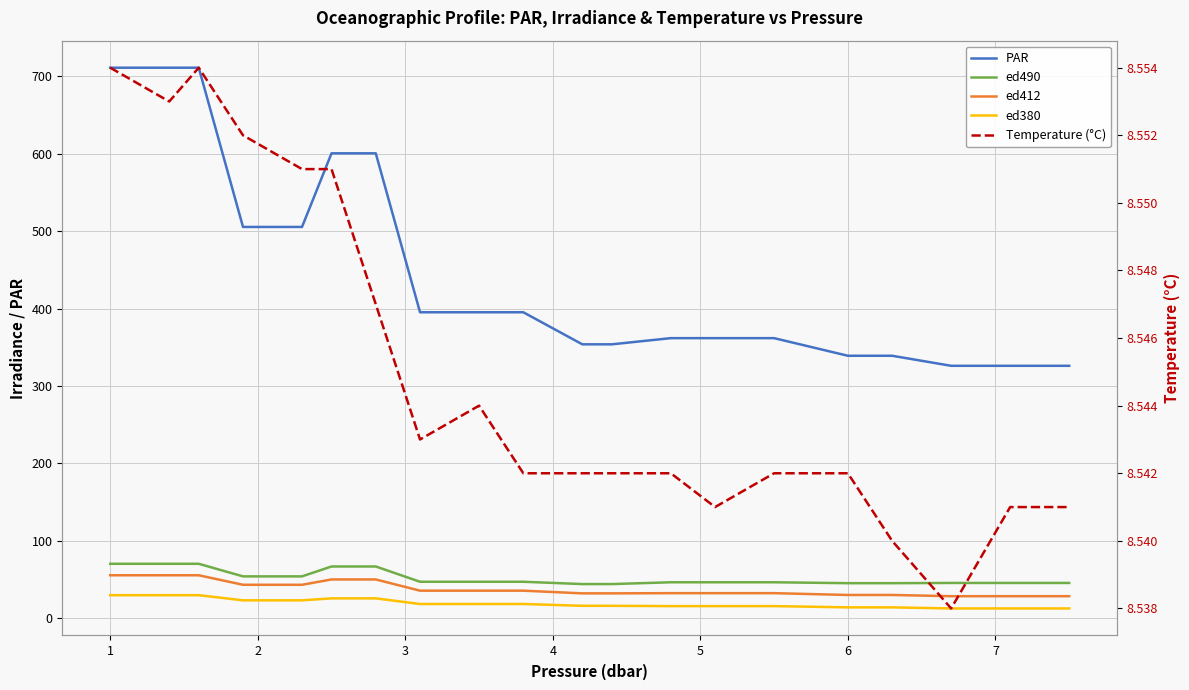

The PAR series shows 216.1 at 13. True or false?

False